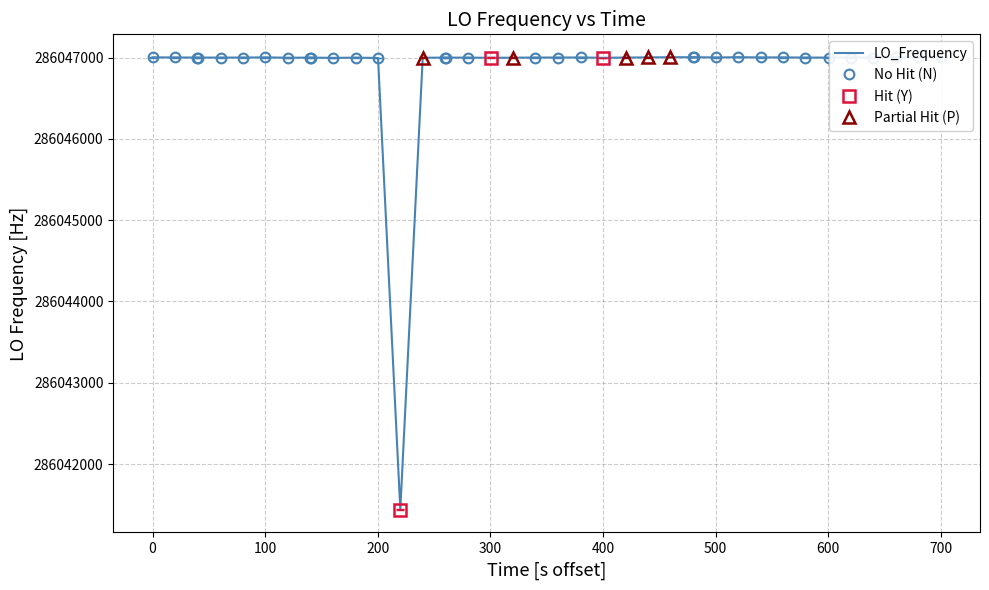

What is the highest value of the Hit (Y) series?

286046997.2